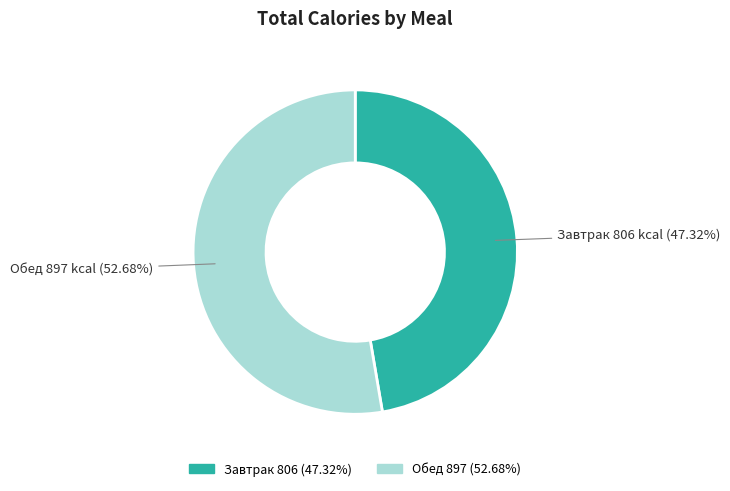

How many segments does this pie chart have?

2